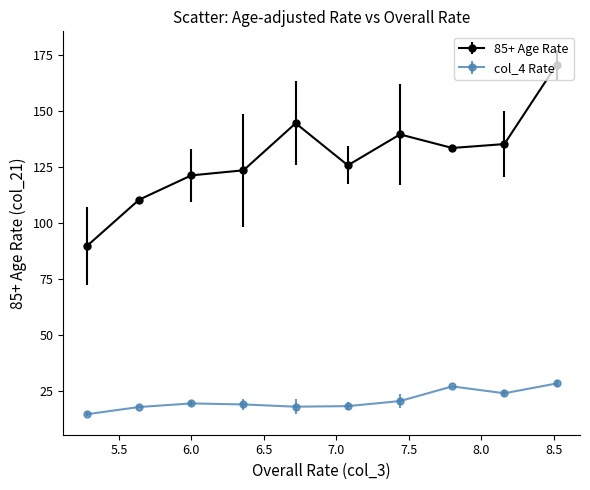

List the series in order of their peak value, highest first.

85+ Age Rate, col_4 Rate